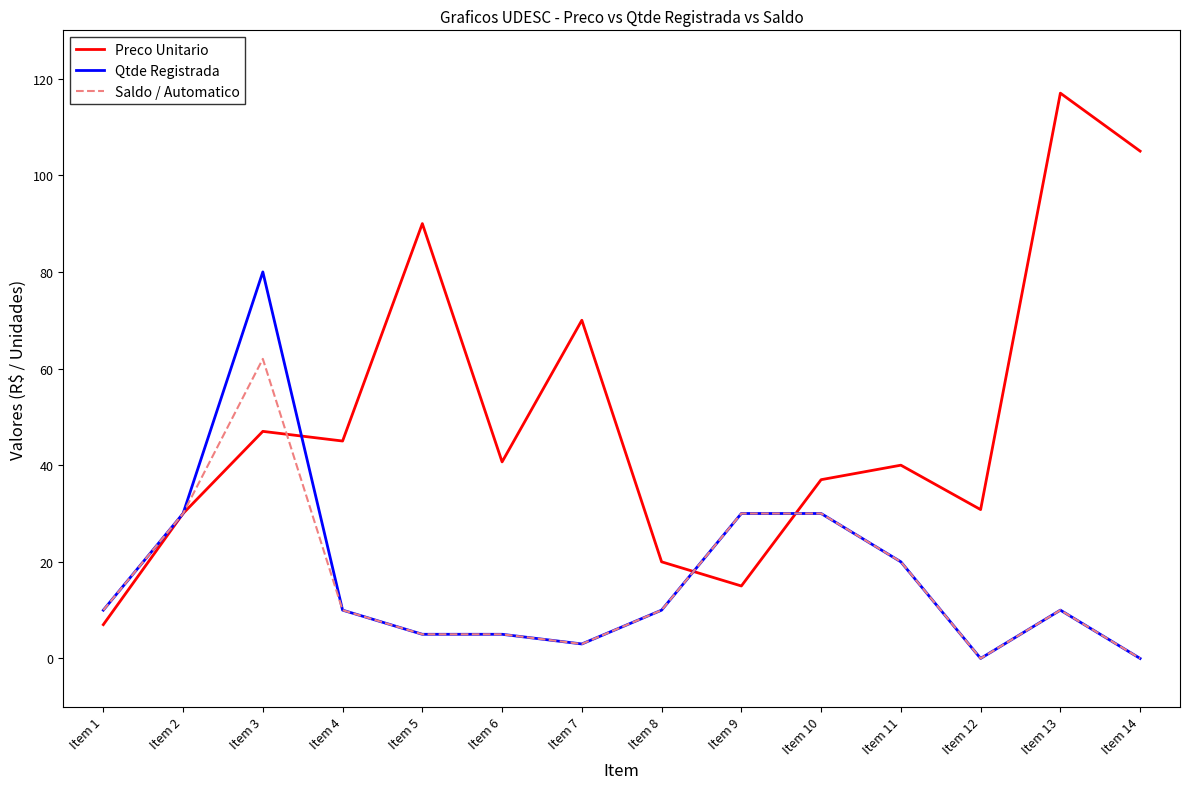

Is this an area chart (filled region under the line)?

No